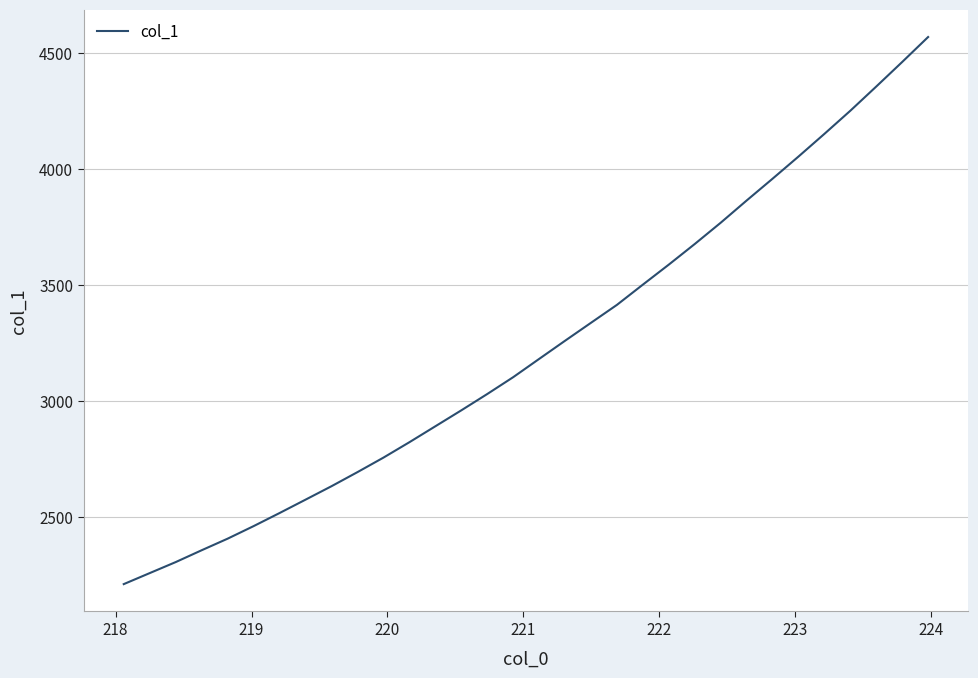

What is the minimum value shown in the chart?

2208.9